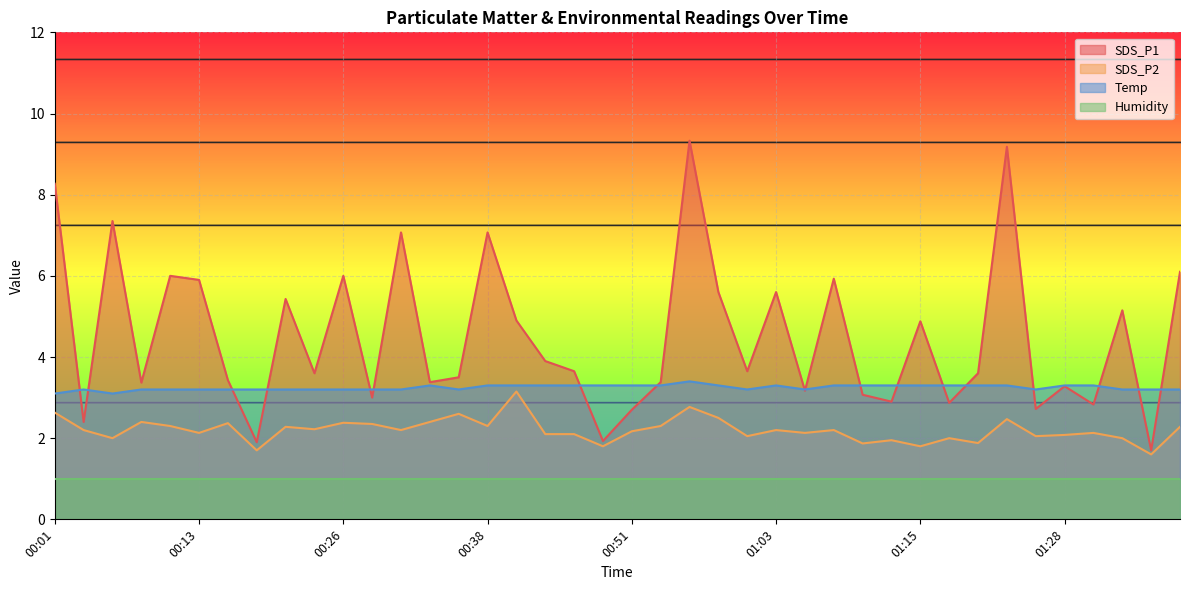

At which label does SDS_P1 reach its minimum?

01:35